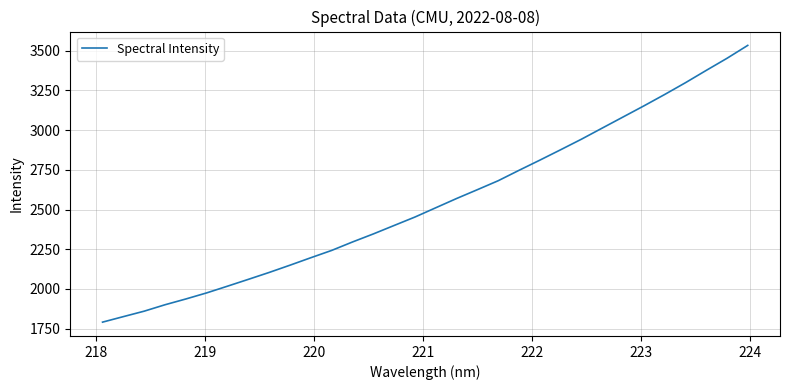

What is the difference between the maximum and minimum values?

1744.0